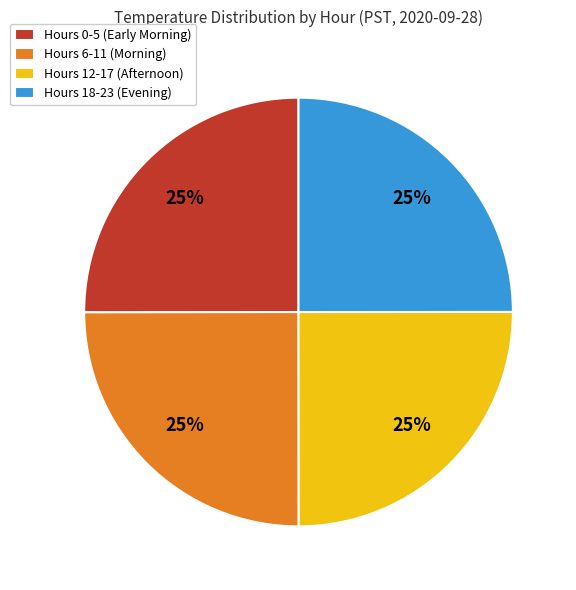

The Hours 18-23 (Evening) slice represents 31% of the pie. True or false?

False